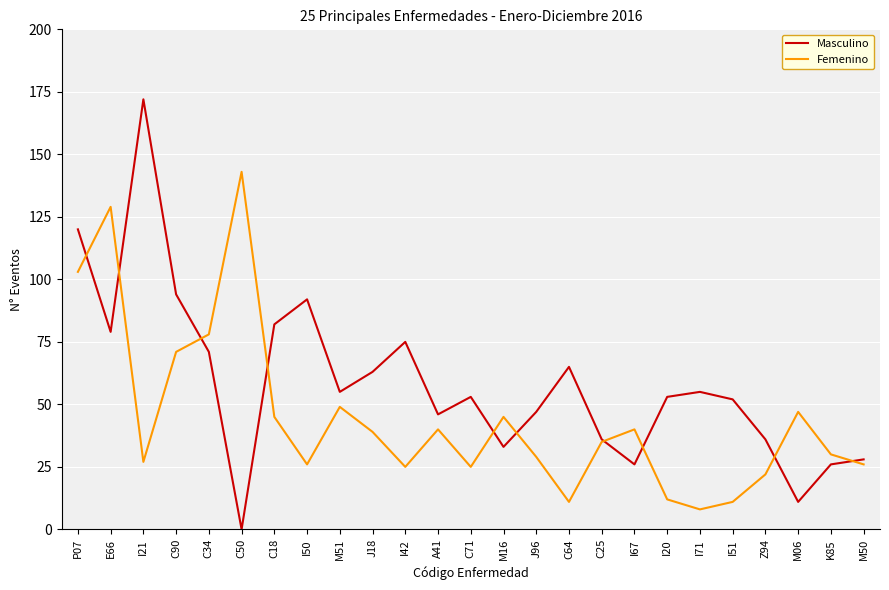

The value of Masculino at C64 is 95. True or false?

False